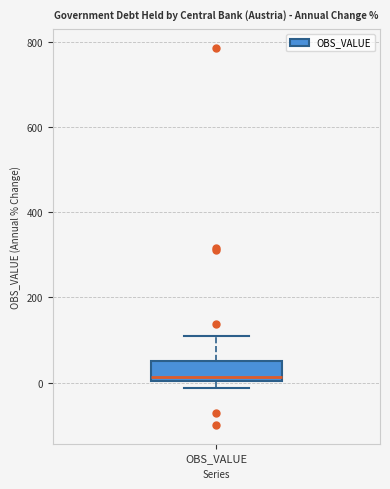

Transcribe this box plot: give where the median line is, the range the box spans, and where the two whiskers end, as read against the y-axis. The values are not printed on the chart, so give them approximately, as read against the axis.

median 20, box 0 to 60, whiskers -20 to 120